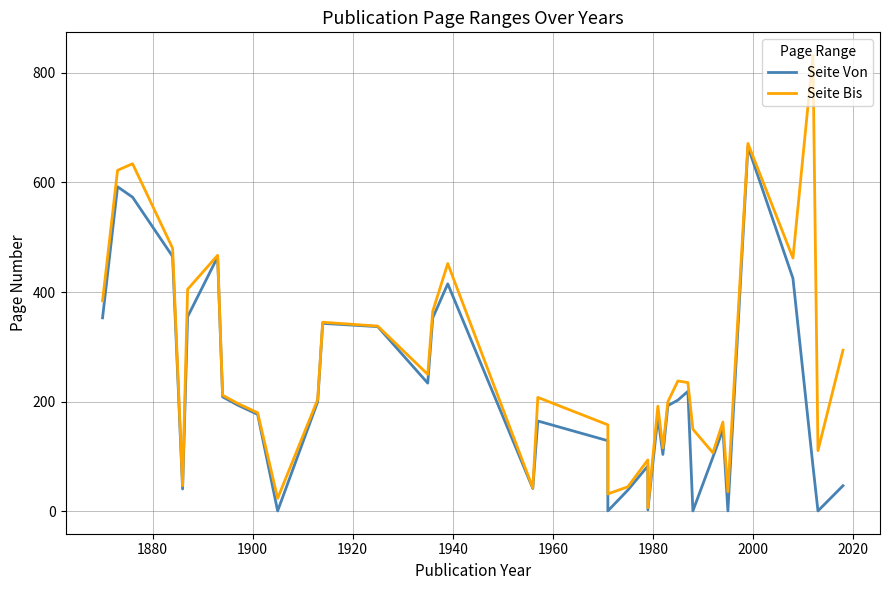

True or false: Seite Von and Seite Bis intersect in this chart.

False